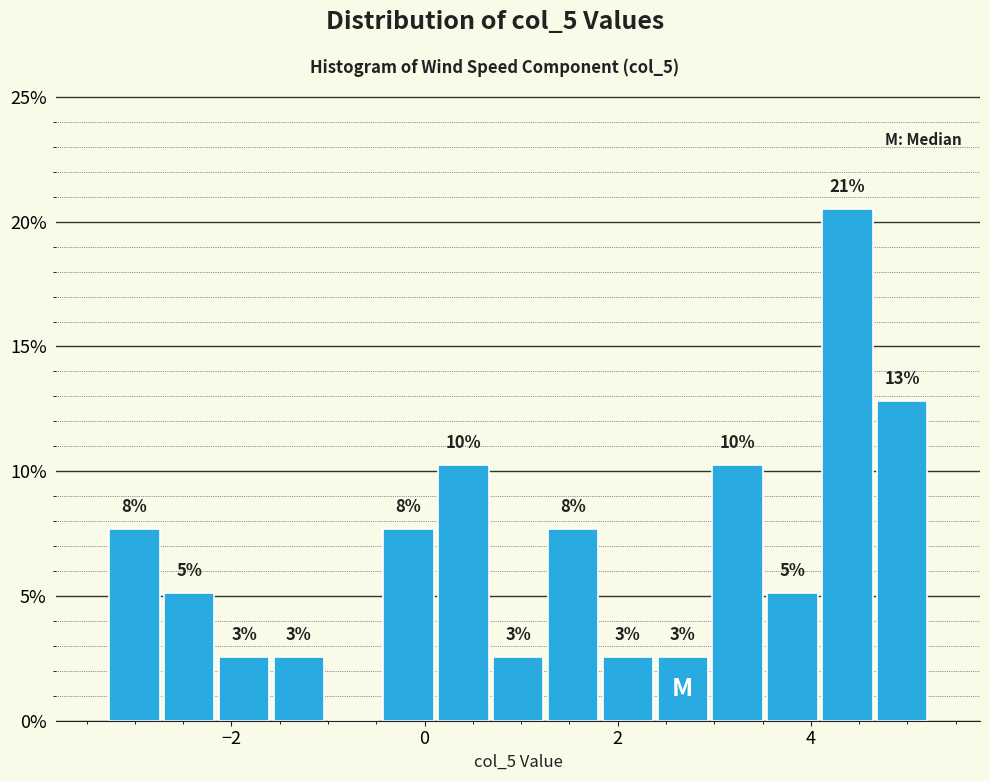

Around what value on the x-axis is the tallest bar? Give the approximate position of its centre, as read against the axis.

4.4